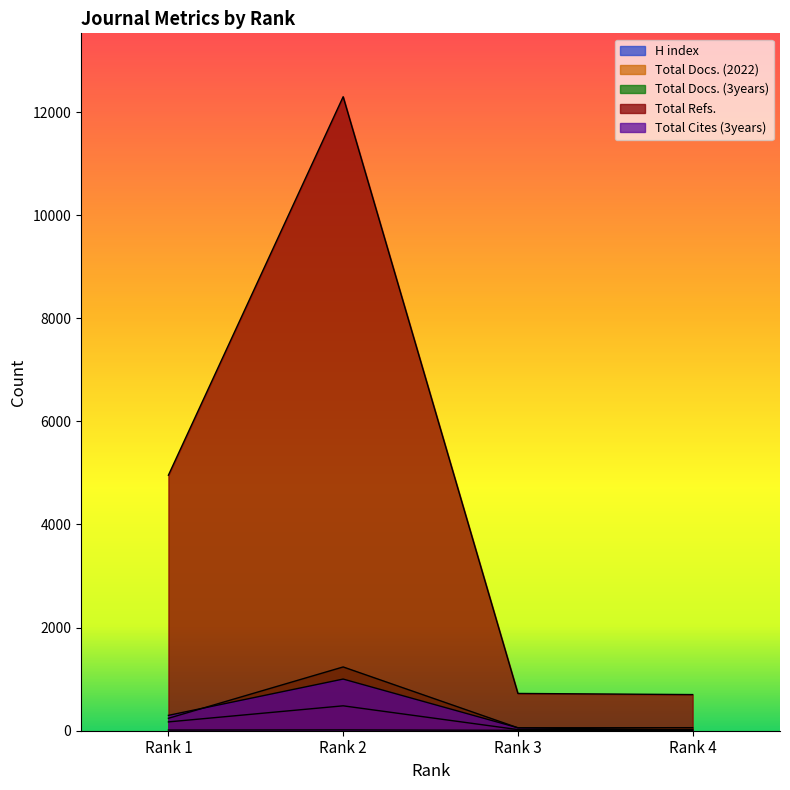

What is the sum of the Total Docs. (2022) values at Rank 4 and Rank 3?

42